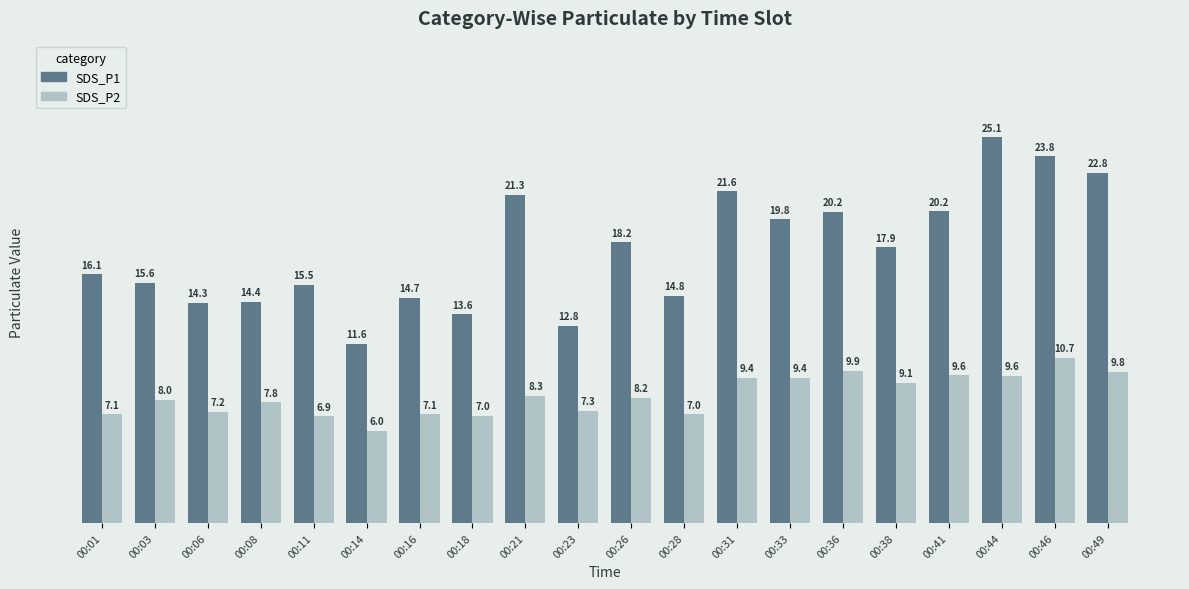

What is the sum of all SDS_P1 values?

354.3